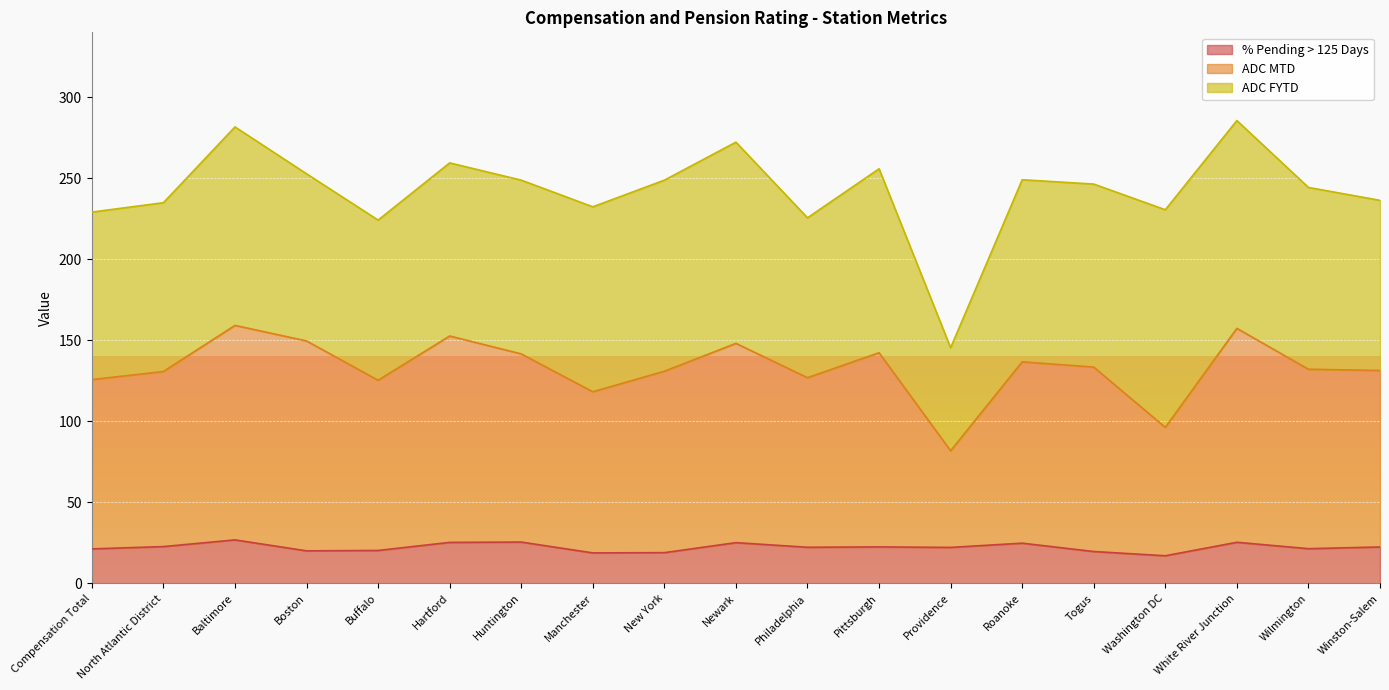

The value of ADC MTD at Roanoke is 52.0. True or false?

False